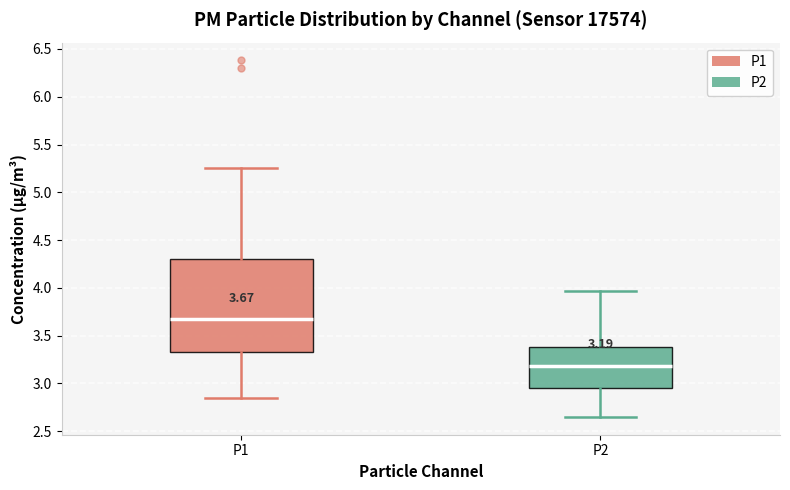

Which box is the tallest, from its lower edge to its upper edge?

P1